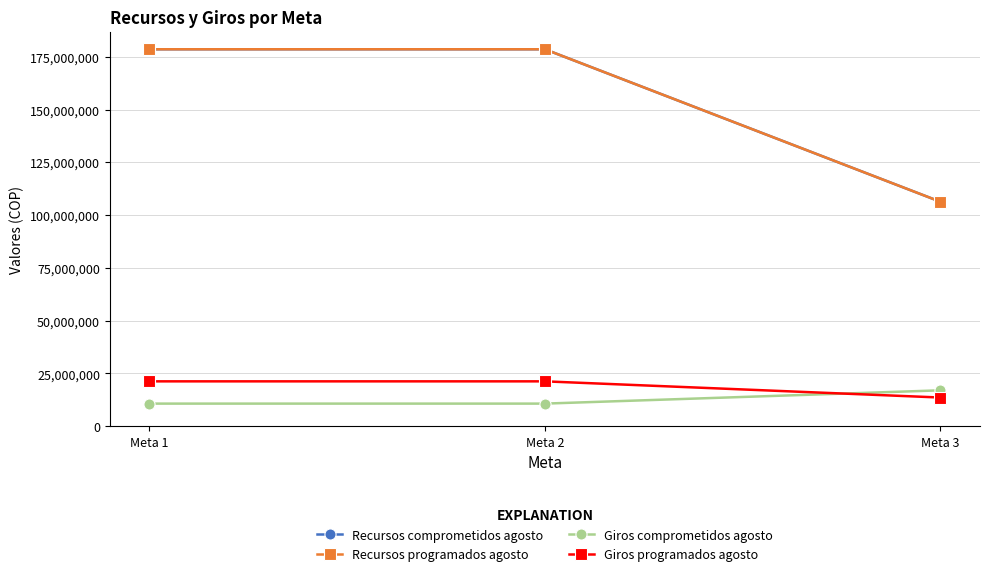

Does the chart have visible grid lines?

Yes